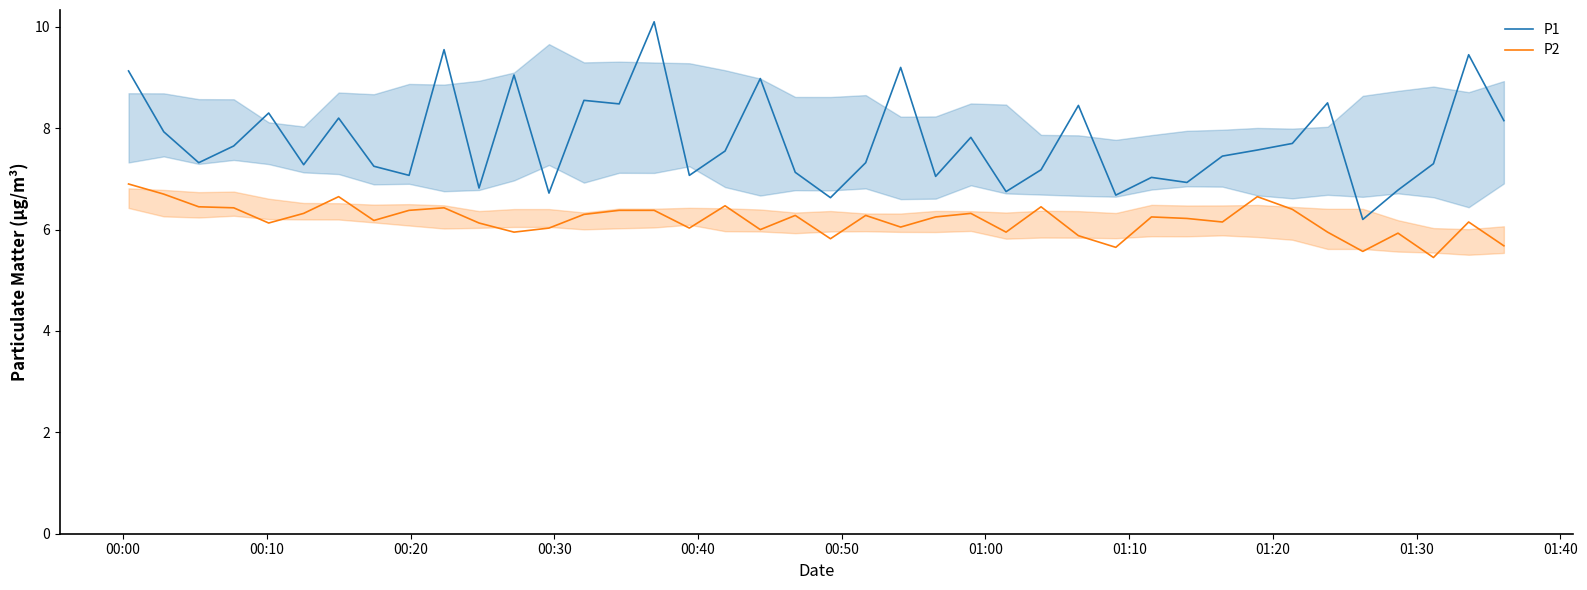

Is this an area chart (filled region under the line)?

No